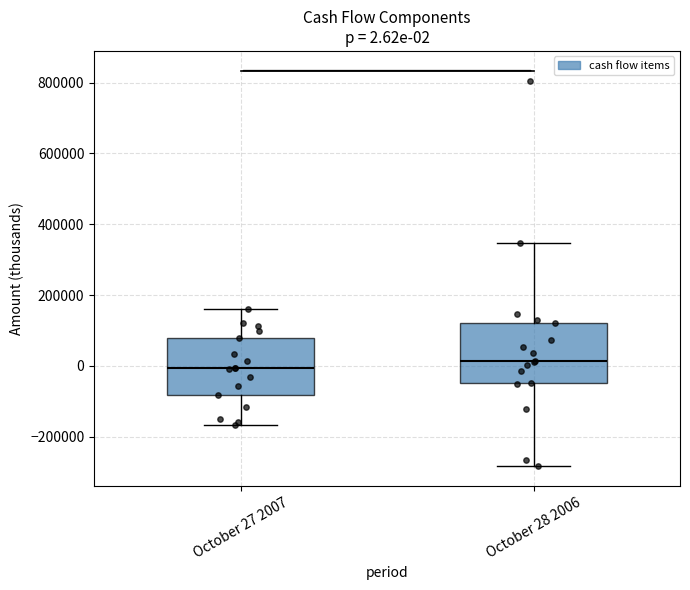

Which box's median line is the highest?

October 28 2006